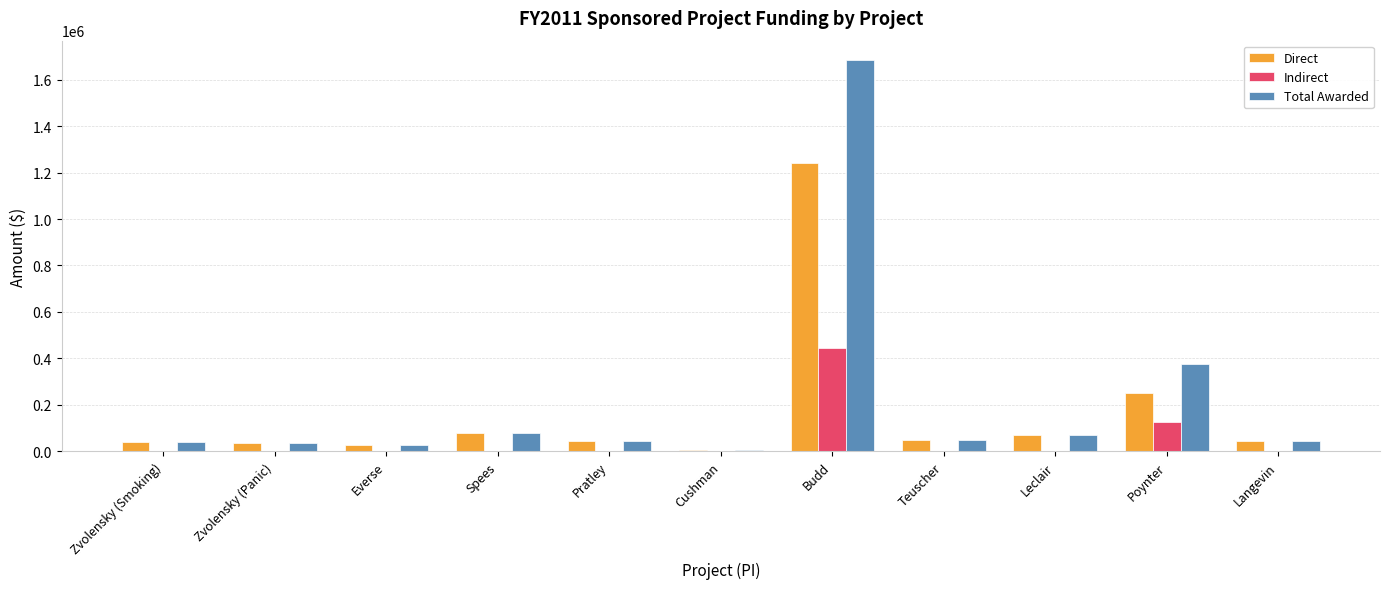

At which category is the sum across all series the highest?

Budd